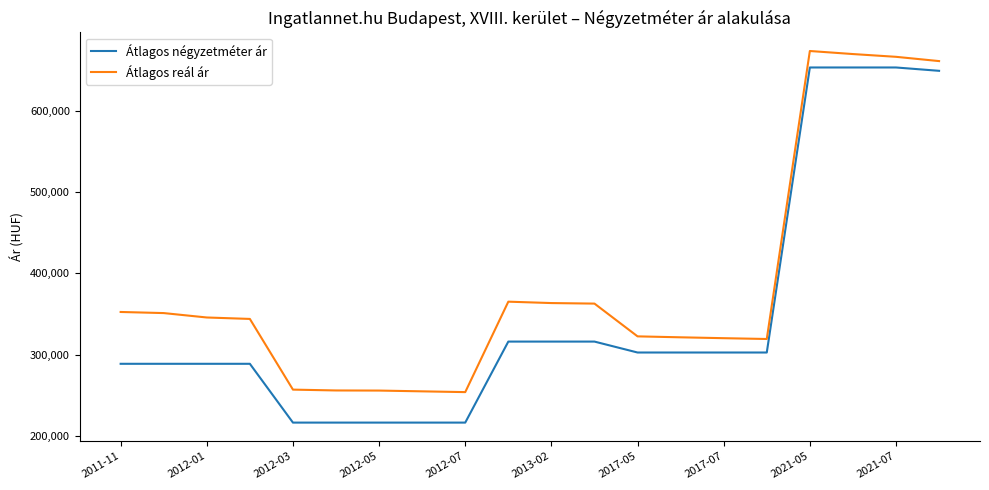

What is the maximum value shown in the chart?

673087